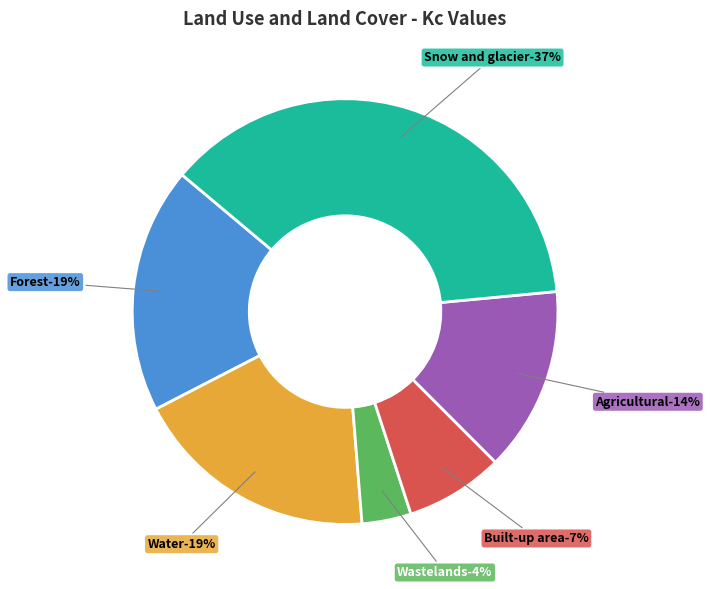

Is it true that Snow and glacier is 37% of the pie?

True